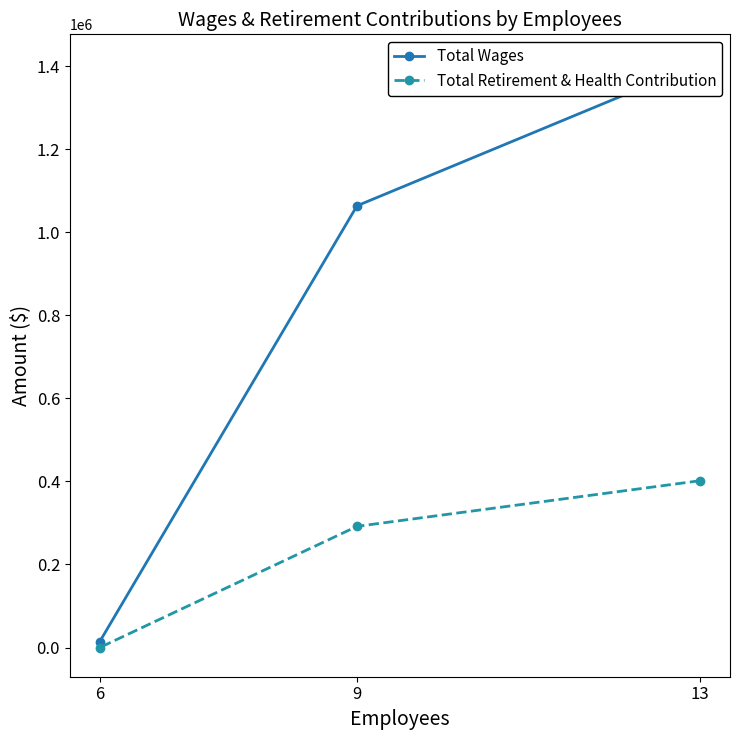

Which series has the largest total across all categories?

Total Wages